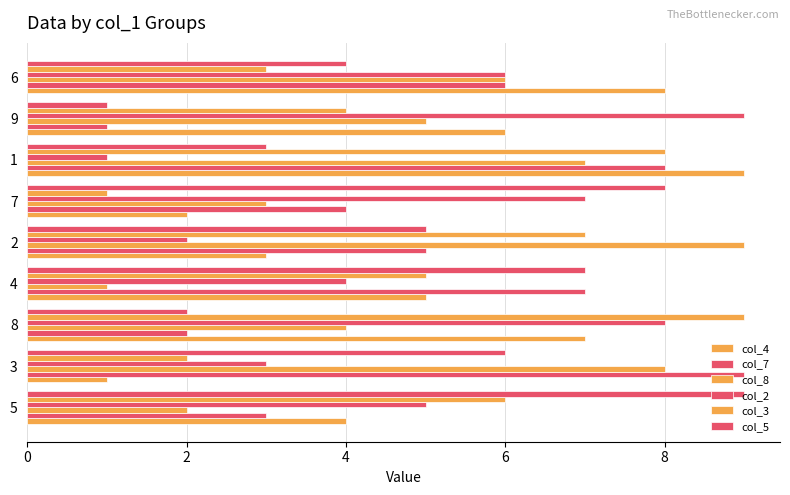

How many values in the col_3 series are below 5?

4